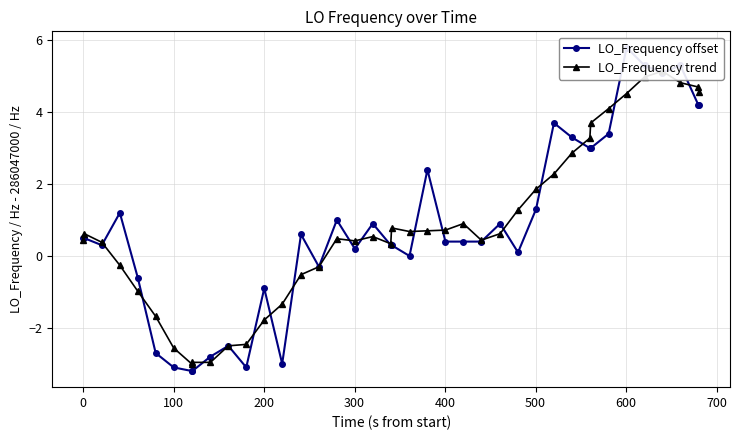

How many times do LO_Frequency trend and LO_Frequency offset cross each other?

22